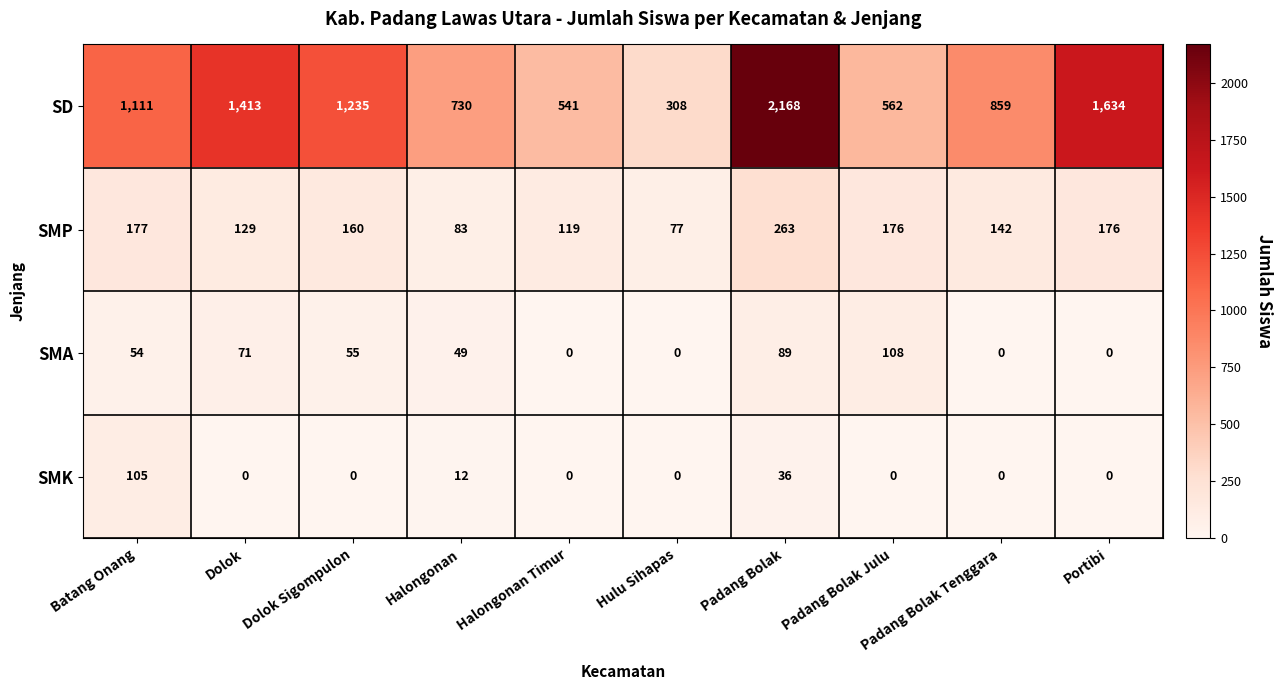

Is it true that SMK equals 16 at Halongonan?

False